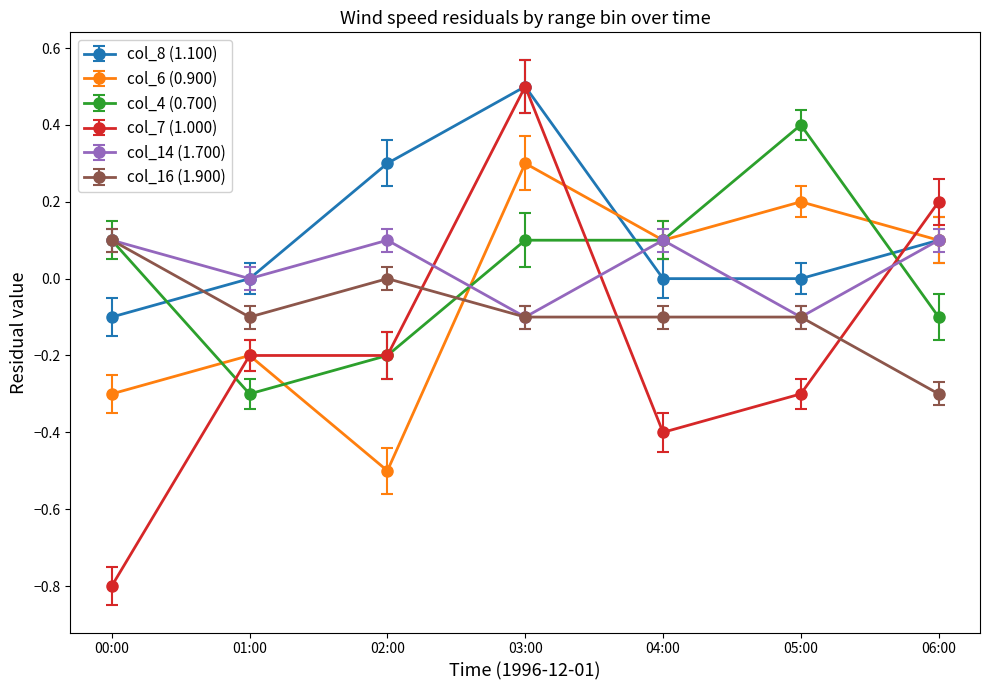

How many values in the col_6 (0.900) series exceed 0?

4